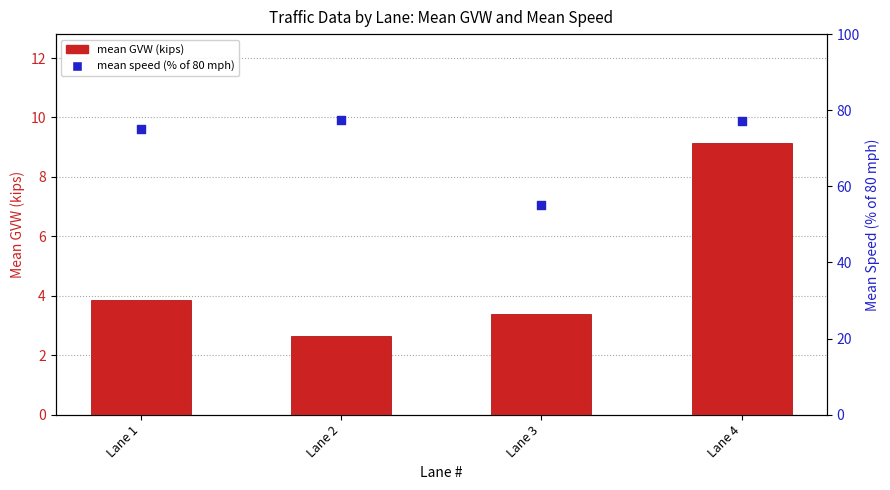

What is the total value across all series at Lane 2?

80.1